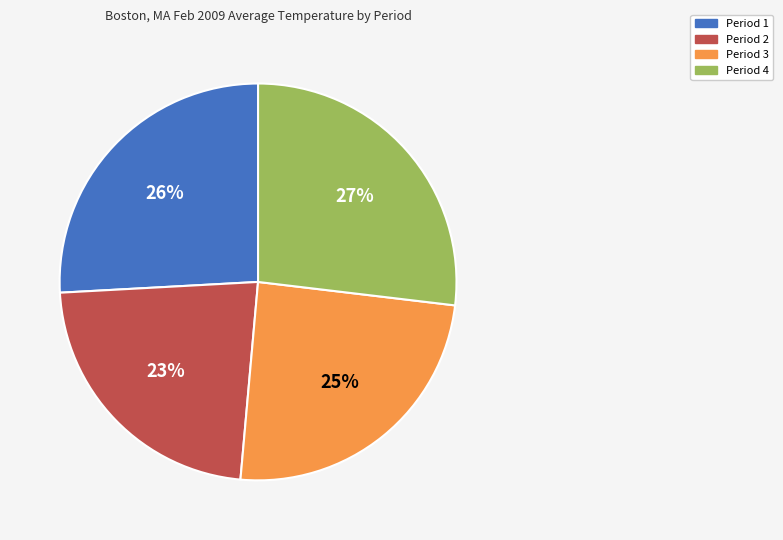

Does any single category account for the majority?

No